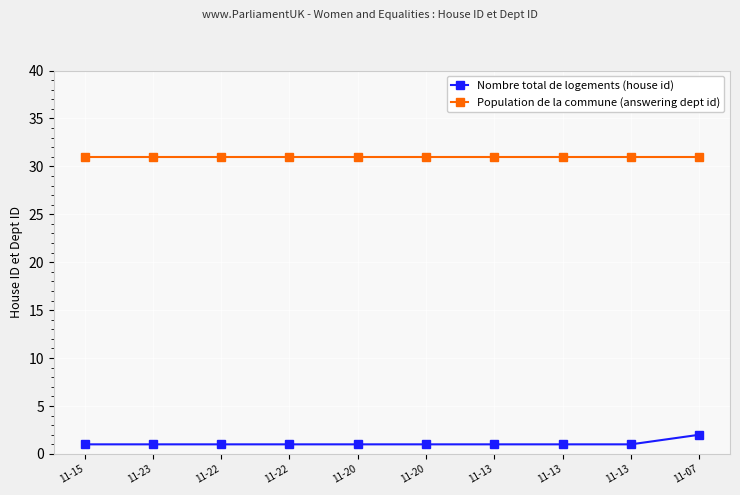

True or false: Population de la commune (answering dept id) has more than 0 points higher than both neighbors.

False